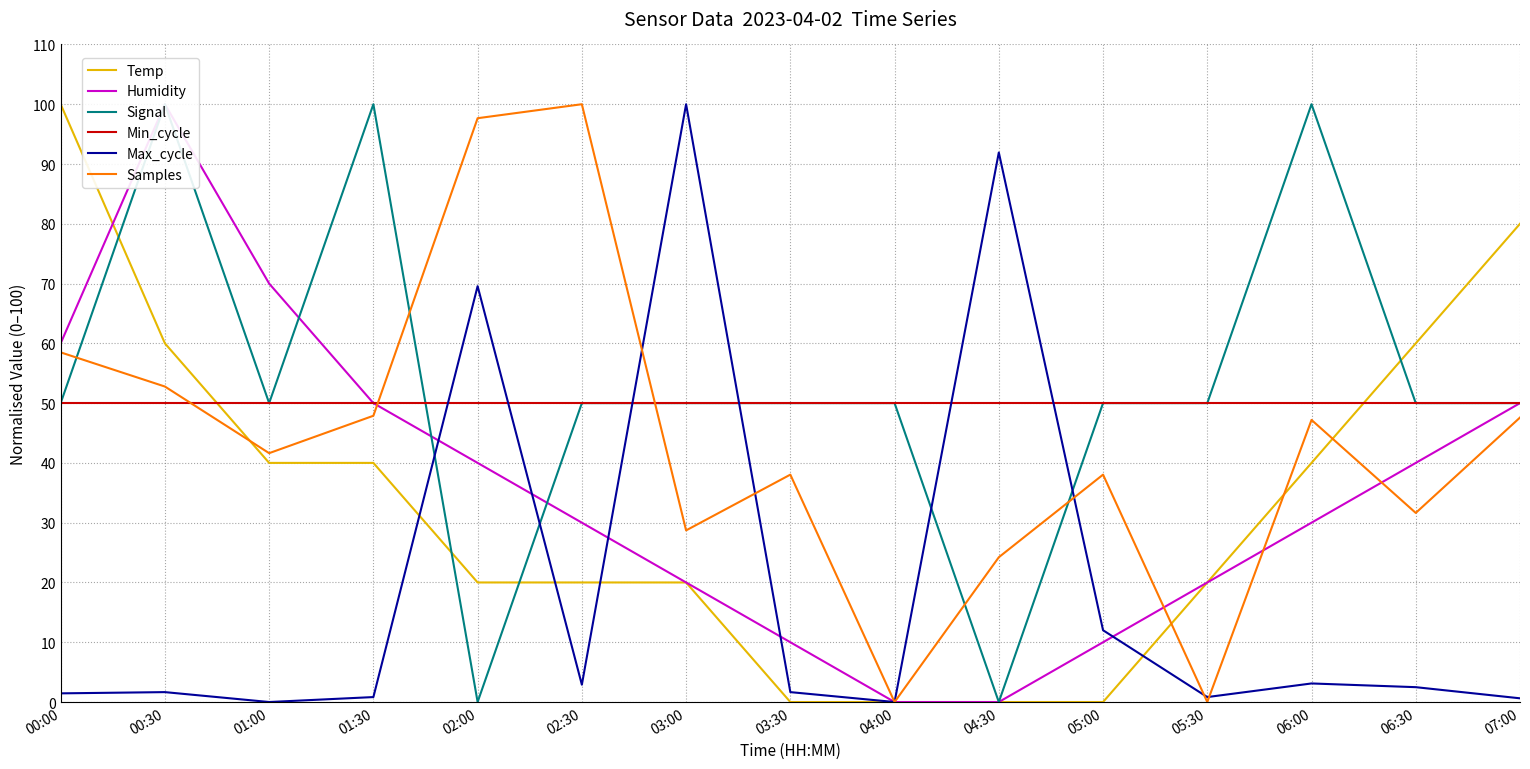

Rank the series by their maximum value, from highest to lowest.

Temp, Humidity, Signal, Max_cycle, Samples, Min_cycle